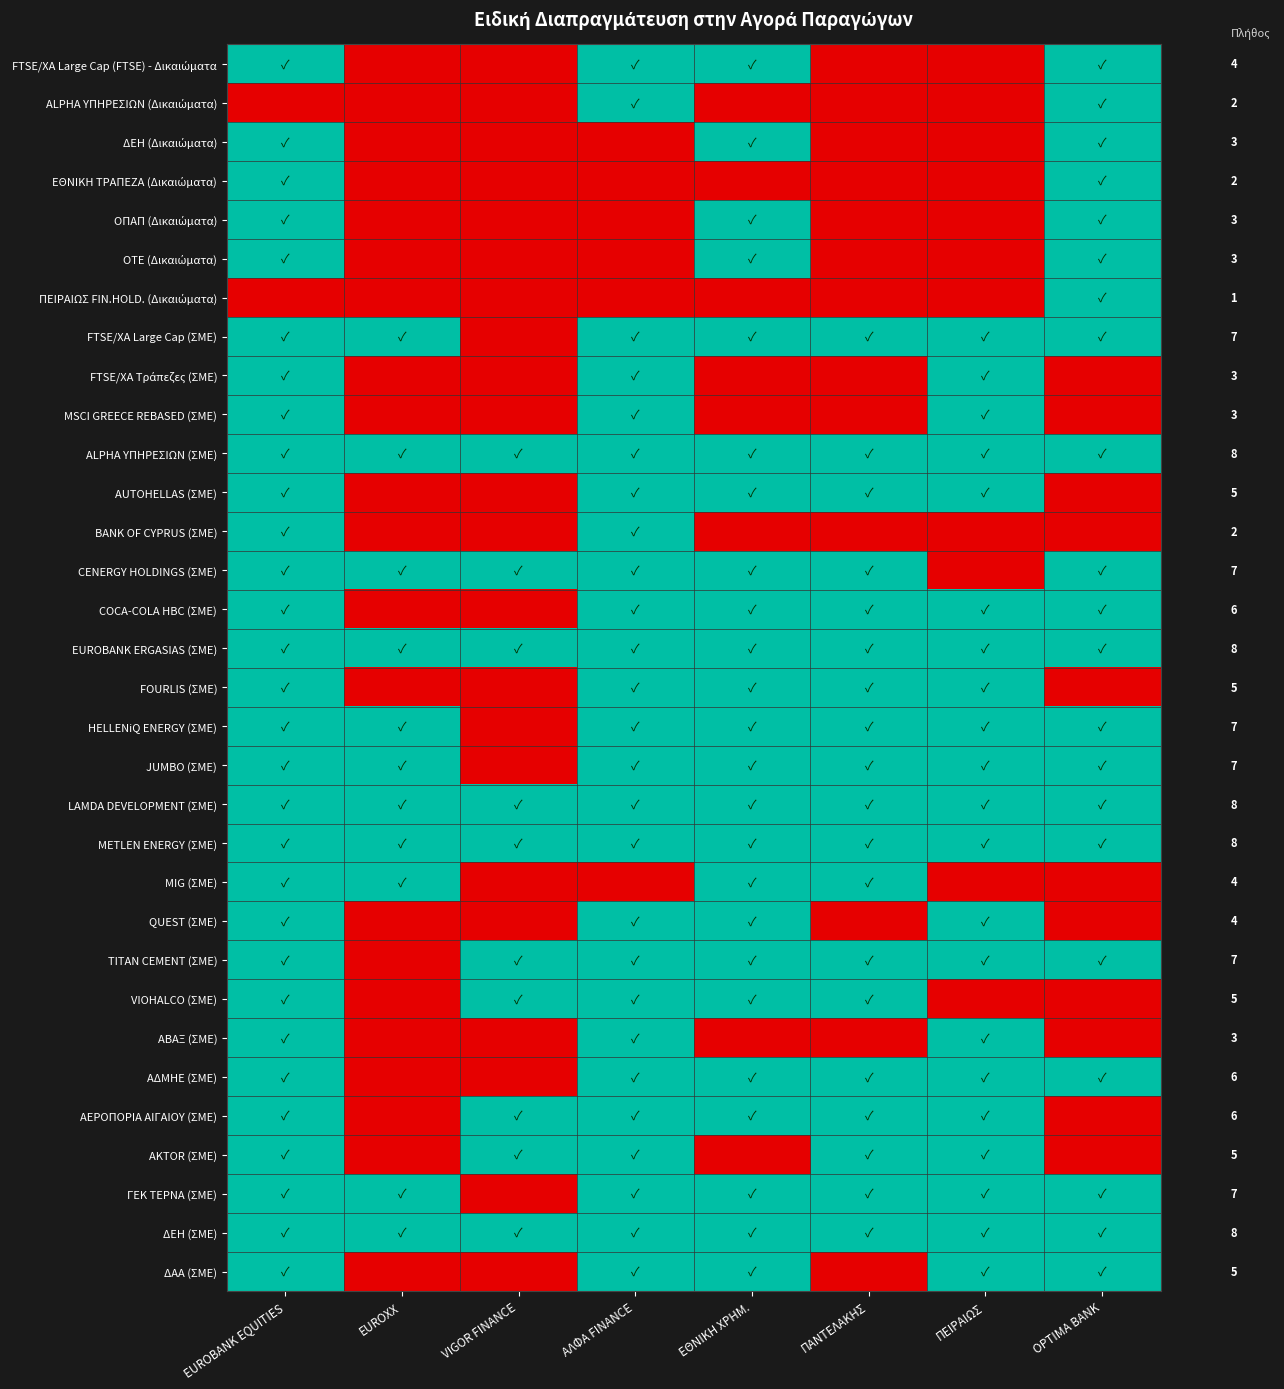

What is the total value across all series at ΑΛΦΑ FINANCE?

26